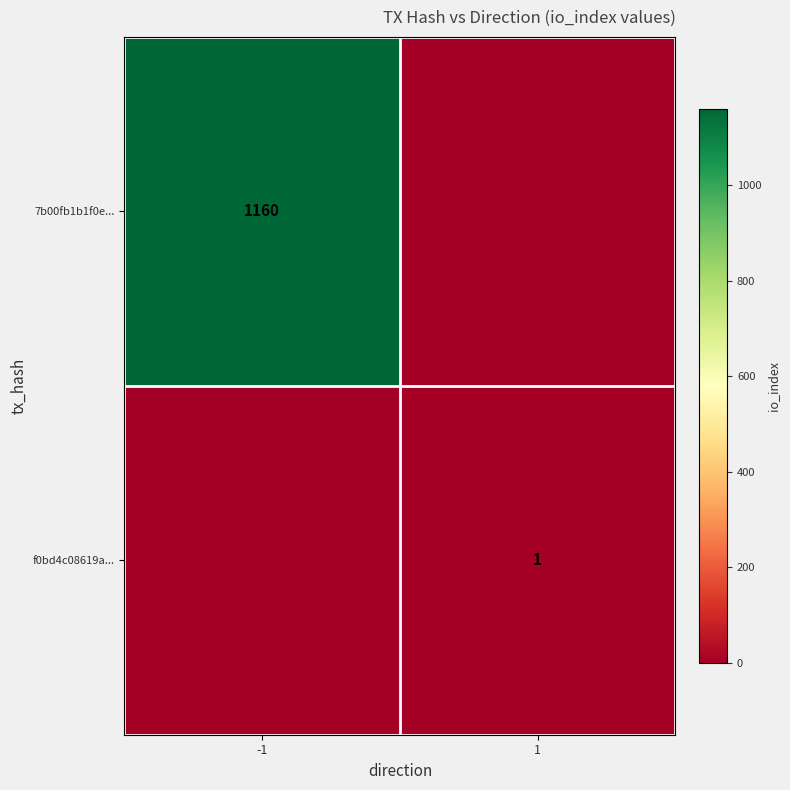

Which has a higher value, 1 or -1?

-1